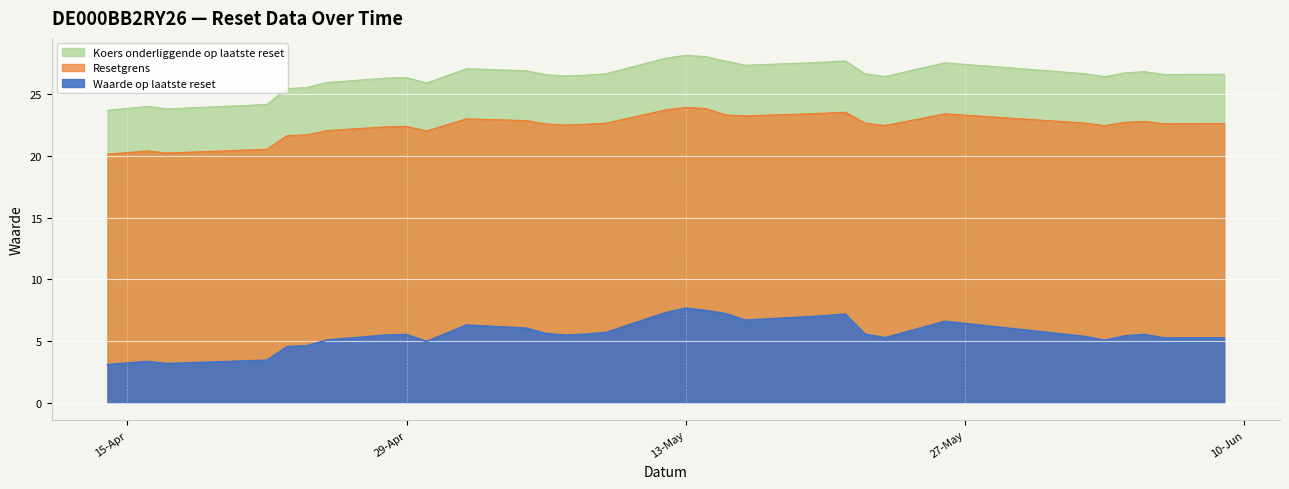

What is the minimum value for Resetgrens?

20.2